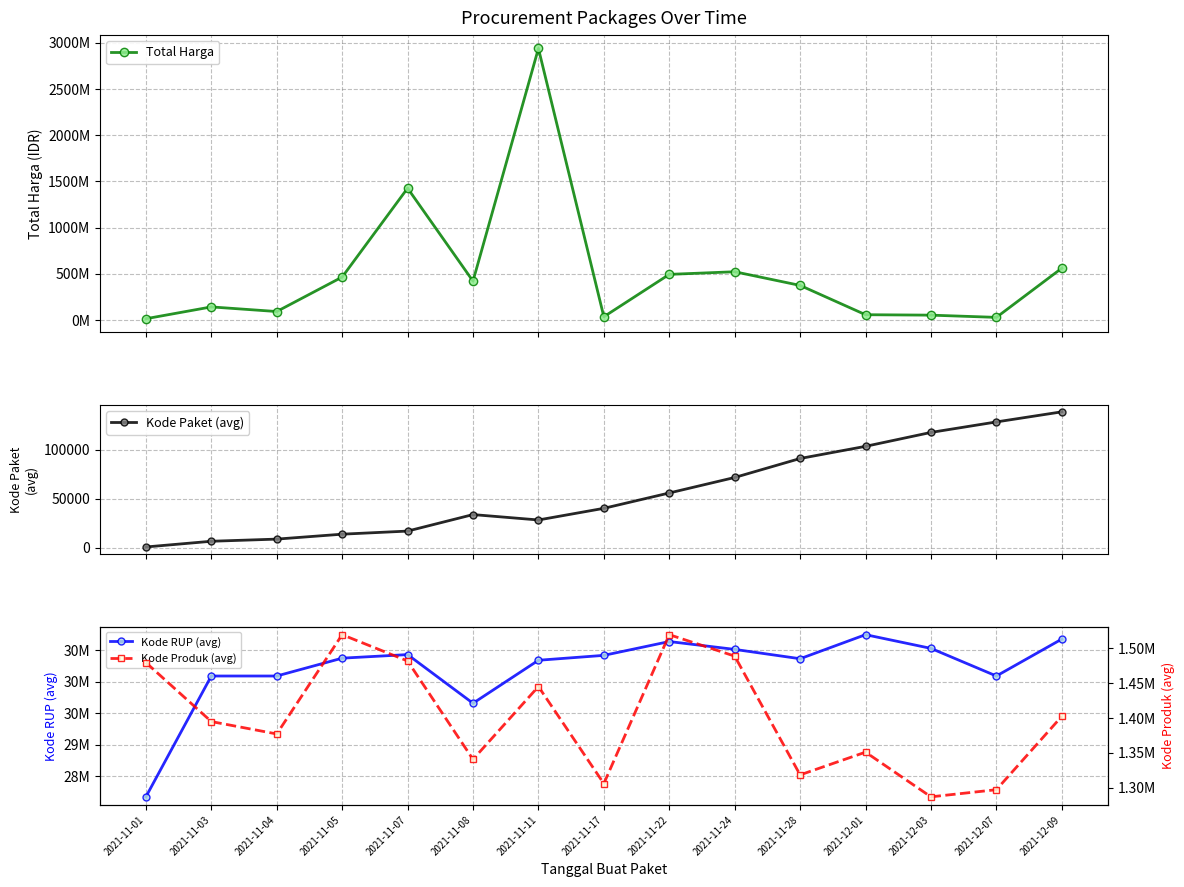

What is the difference between the maximum and minimum values in the Kode Paket (avg) series?

138277.0